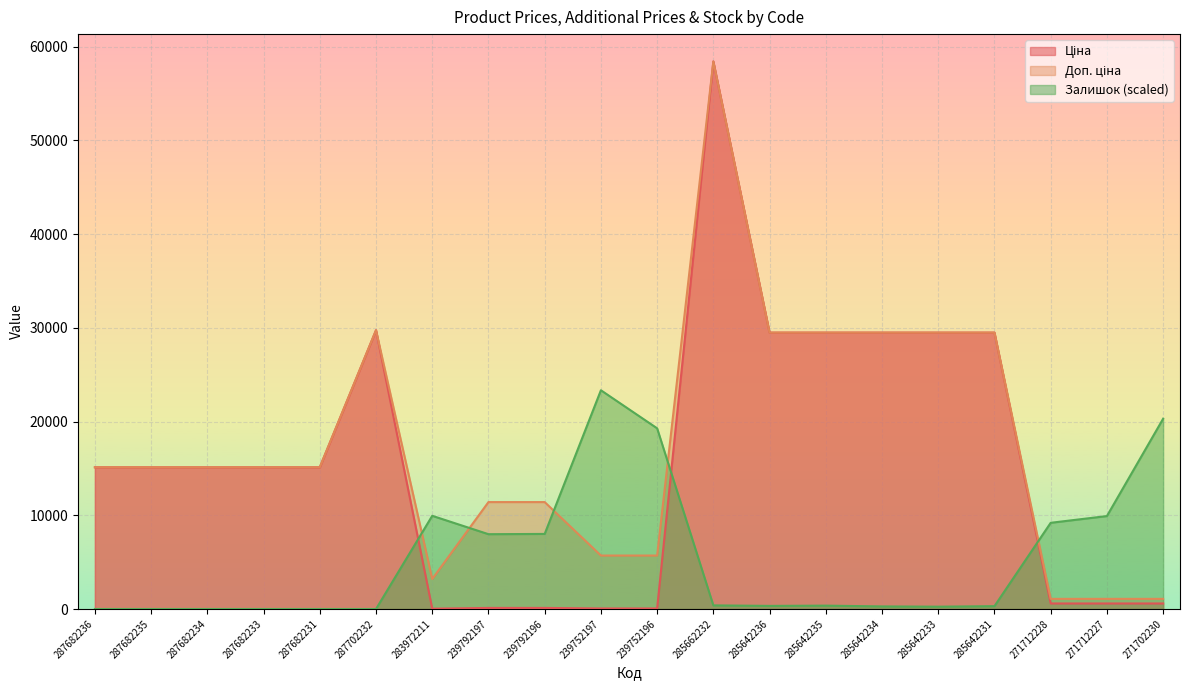

List the series in order of their peak value, highest first.

Ціна, Доп. ціна, Залишок